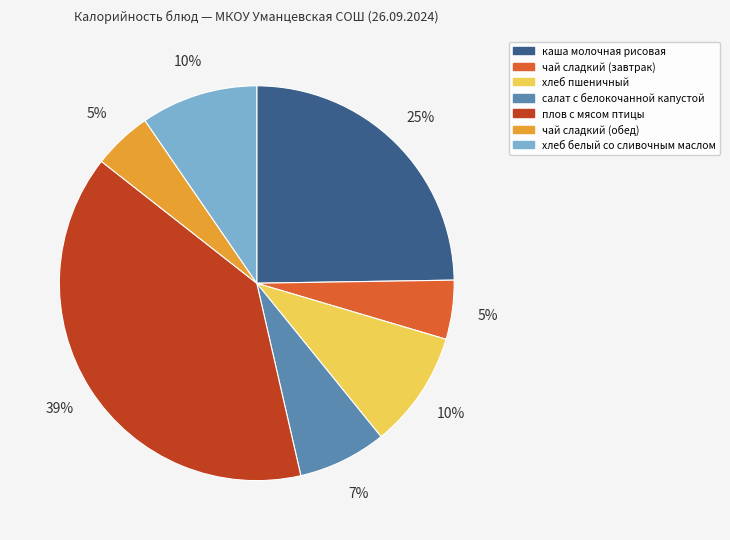

How many segments does this pie chart have?

7